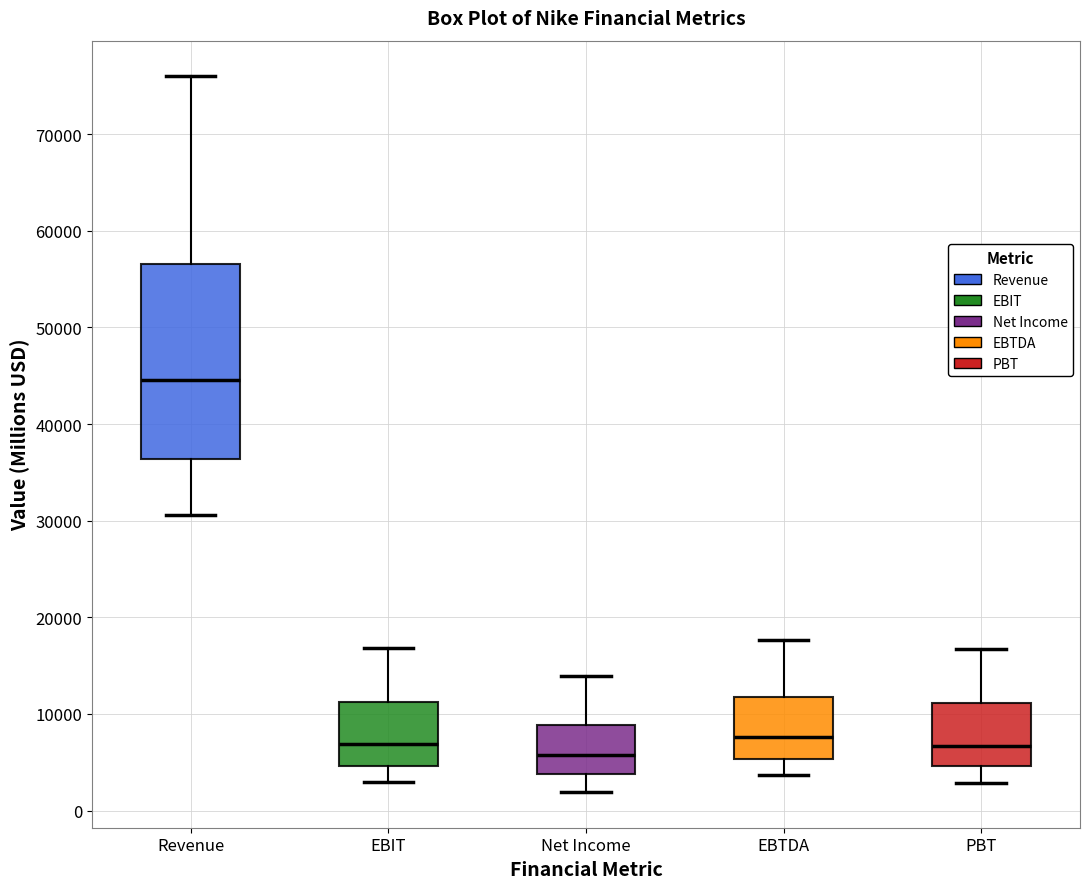

Reading left to right, read every box against the y-axis: the position of its median line, the range the box covers, and the ends of its whiskers. The values are not printed on the chart, so give them approximately, as read against the axis.

Revenue: median 45000, box 36000 to 57000, whiskers 31000 to 76000
EBIT: median 7000, box 5000 to 11000, whiskers 3000 to 17000
Net Income: median 6000, box 4000 to 9000, whiskers 2000 to 14000
EBTDA: median 8000, box 5000 to 12000, whiskers 4000 to 18000
PBT: median 7000, box 5000 to 11000, whiskers 3000 to 17000